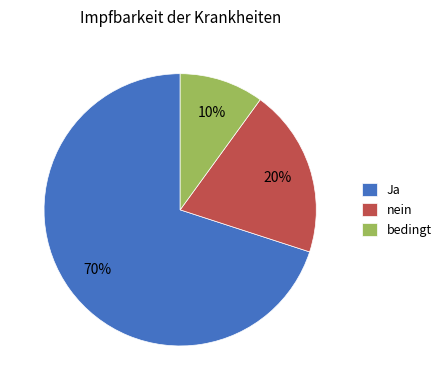

Which has a higher value, bedingt or nein?

nein